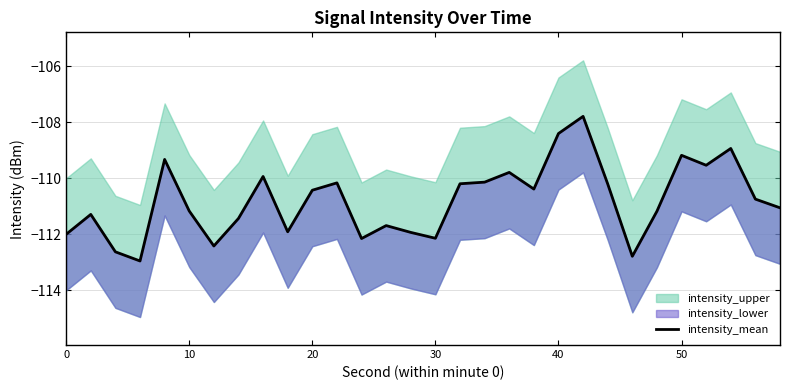

What is the smallest value displayed?

-113.0